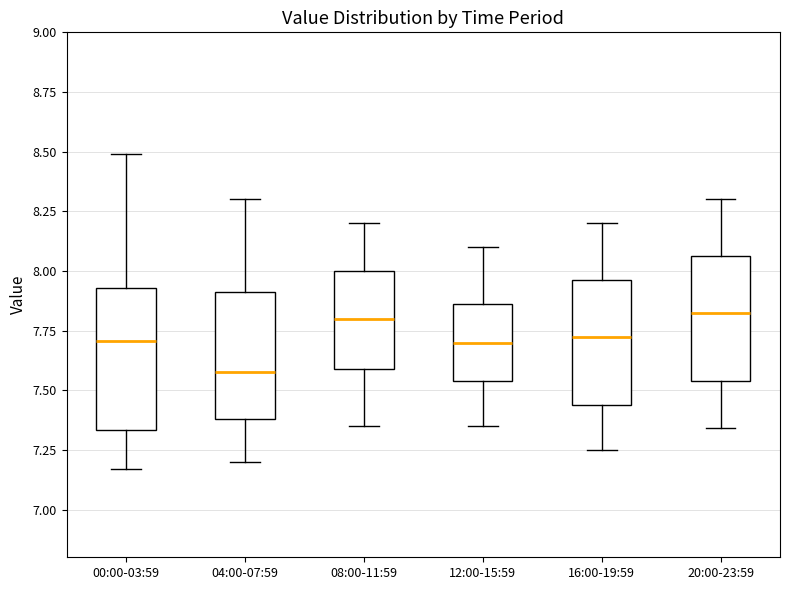

Reading left to right, transcribe this box plot: for each box, give where its median line is, the range the box spans, and where its two whiskers end, as read against the y-axis. The values are not printed on the chart, so give them approximately, as read against the axis.

00:00-03:59: median 7.70, box 7.35 to 7.95, whiskers 7.15 to 8.50
04:00-07:59: median 7.60, box 7.40 to 7.90, whiskers 7.20 to 8.30
08:00-11:59: median 7.80, box 7.60 to 8.00, whiskers 7.35 to 8.20
12:00-15:59: median 7.70, box 7.55 to 7.85, whiskers 7.35 to 8.10
16:00-19:59: median 7.75, box 7.45 to 7.95, whiskers 7.25 to 8.20
20:00-23:59: median 7.85, box 7.55 to 8.05, whiskers 7.35 to 8.30